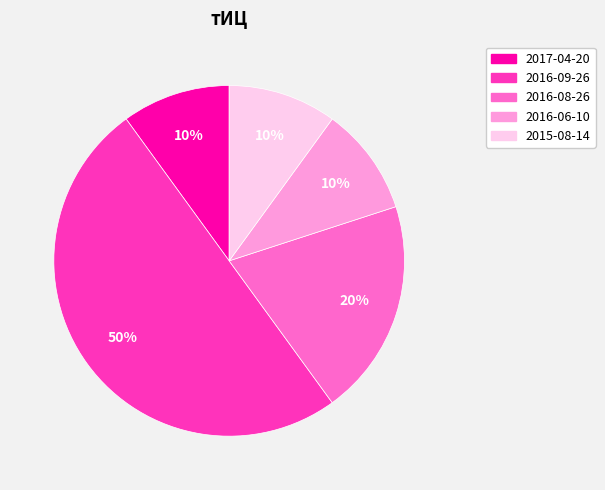

To the nearest percent, what is the average slice percentage?

20%